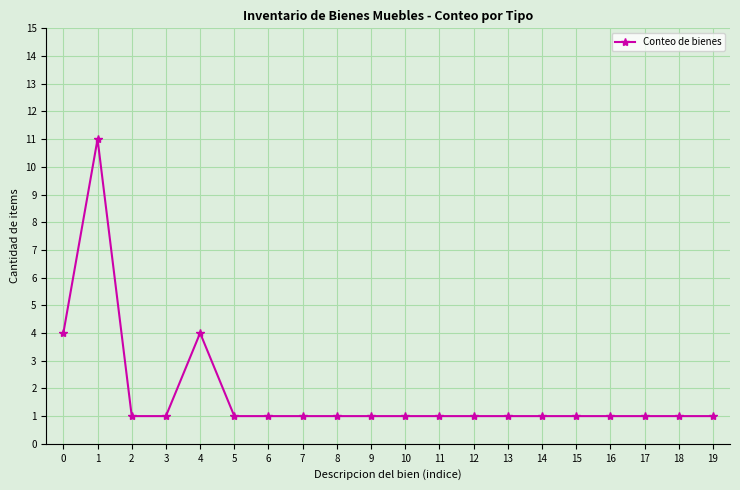

What is the greatest value displayed?

11